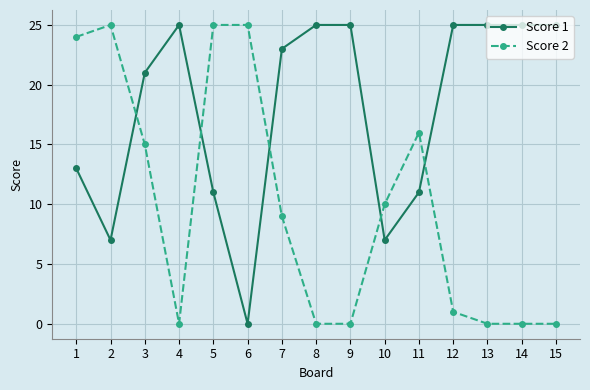

What is the approximate value of Score 2 at 7, to the nearest 5?

10